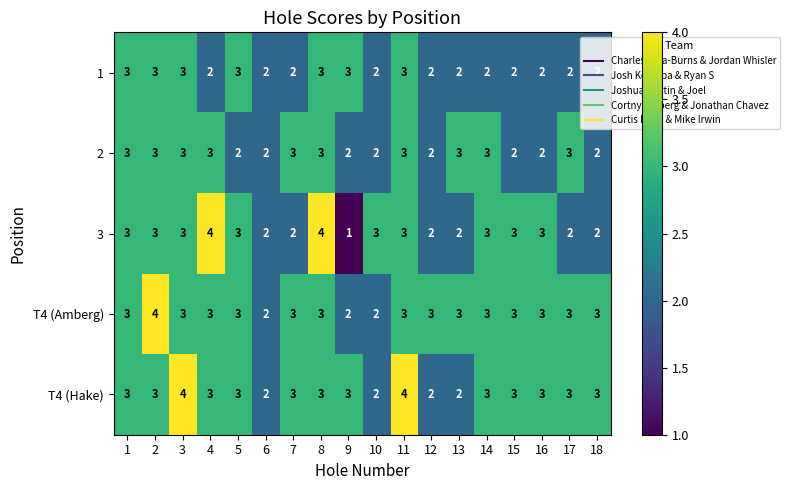

What is the sum of the T4 (Hake) values at 4 and 11?

7